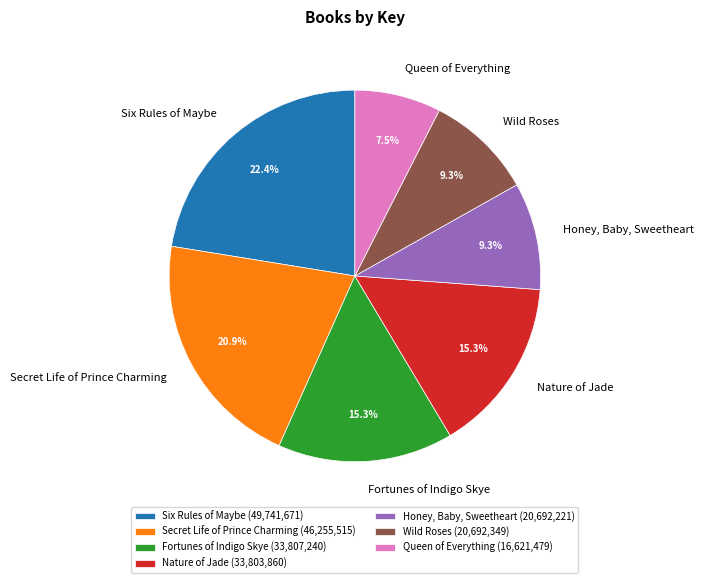

Count the number of slices in the pie.

7